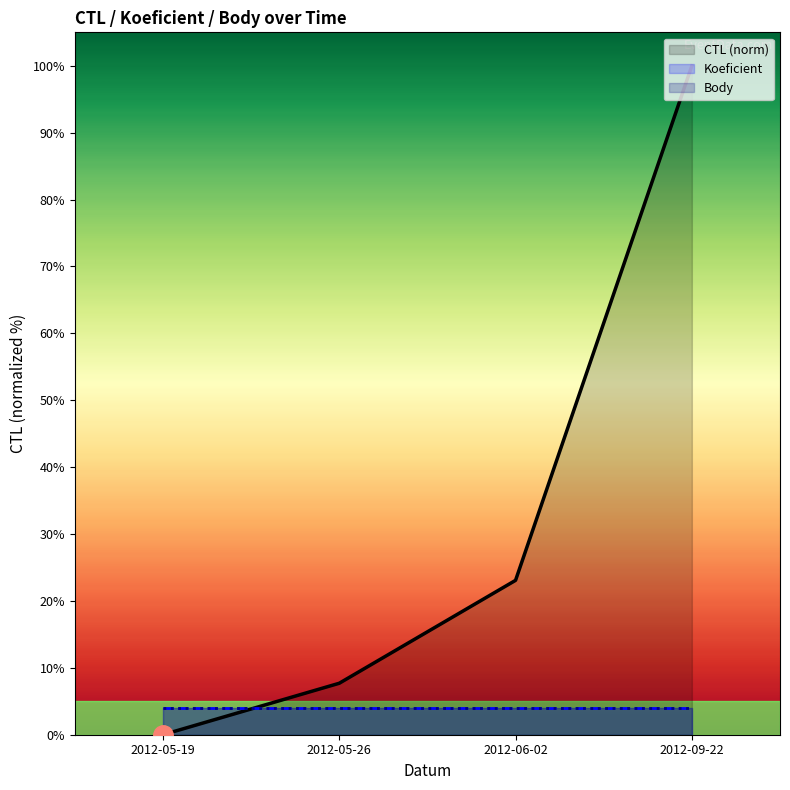

True or false: Koeficient has more than 2 points higher than both neighbors.

False